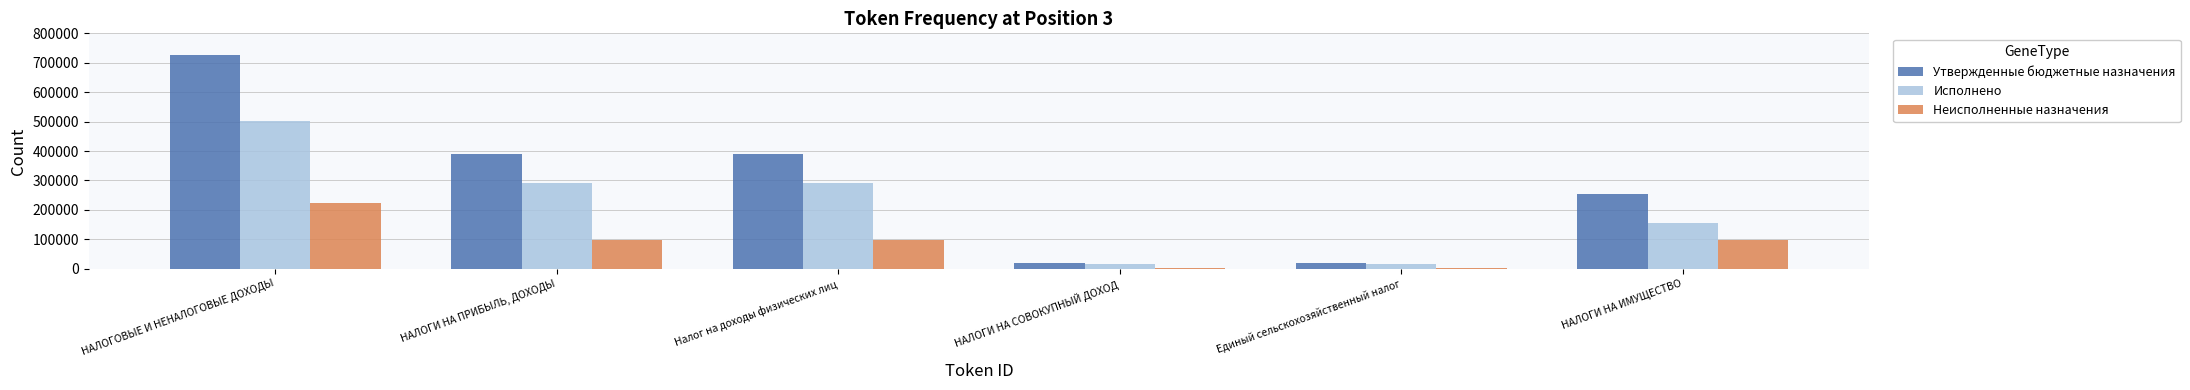

What is the smallest value displayed?

2568.5